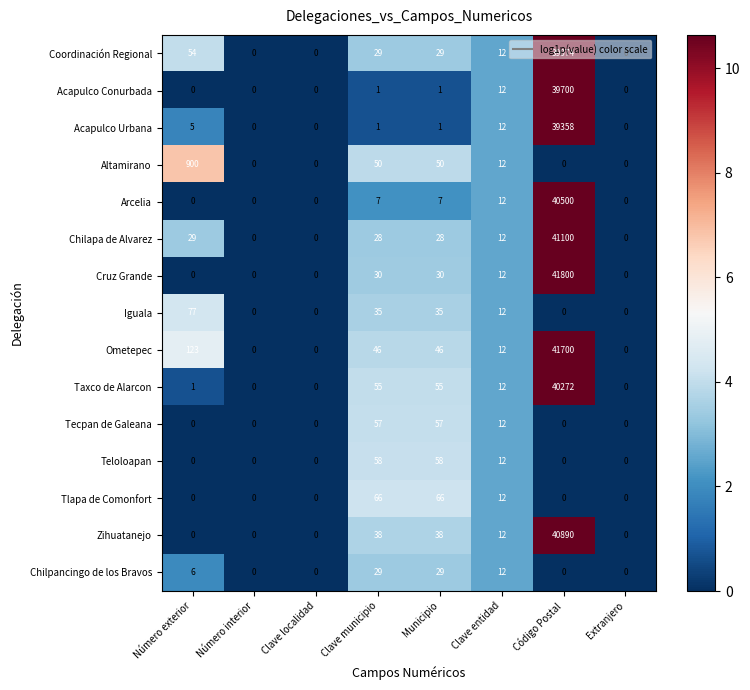

What is the maximum value shown in the chart?

41800